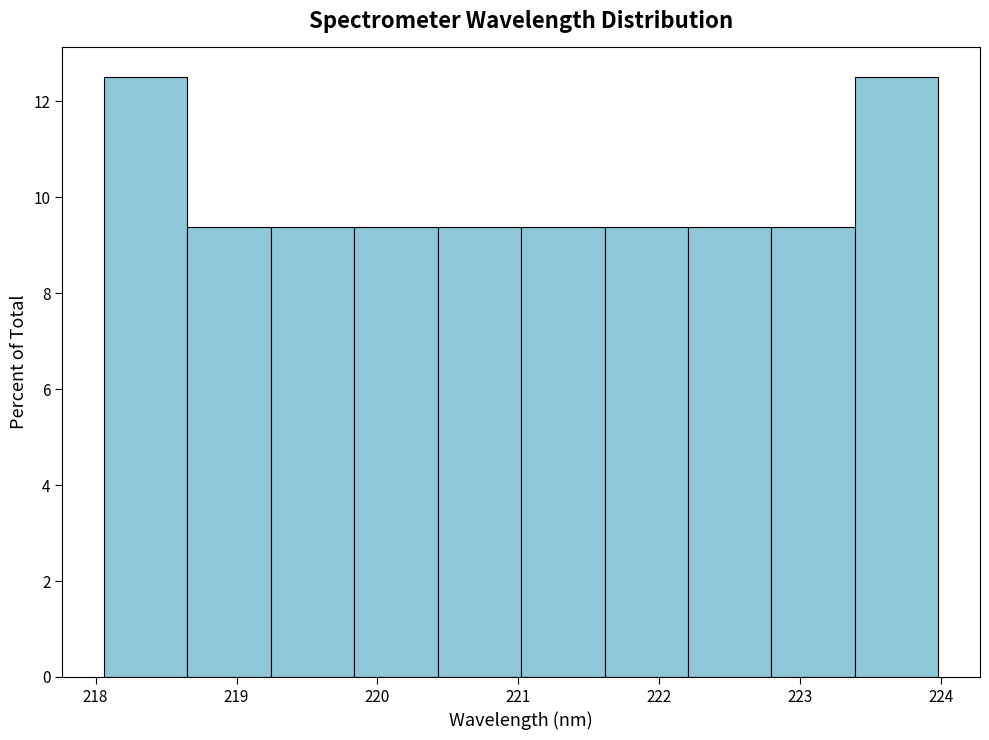

Reading left to right, list every bar in this chart as the range it spans on the x-axis followed by its height. Neither the bar edges nor the heights are printed on the chart, so give them approximately, as read against the axes.

218.1 to 218.7: 12.6
218.7 to 219.2: 9.4
219.2 to 219.8: 9.4
219.8 to 220.4: 9.4
220.4 to 221.0: 9.4
221.0 to 221.6: 9.4
221.6 to 222.2: 9.4
222.2 to 222.8: 9.4
222.8 to 223.4: 9.4
223.4 to 224.0: 12.6